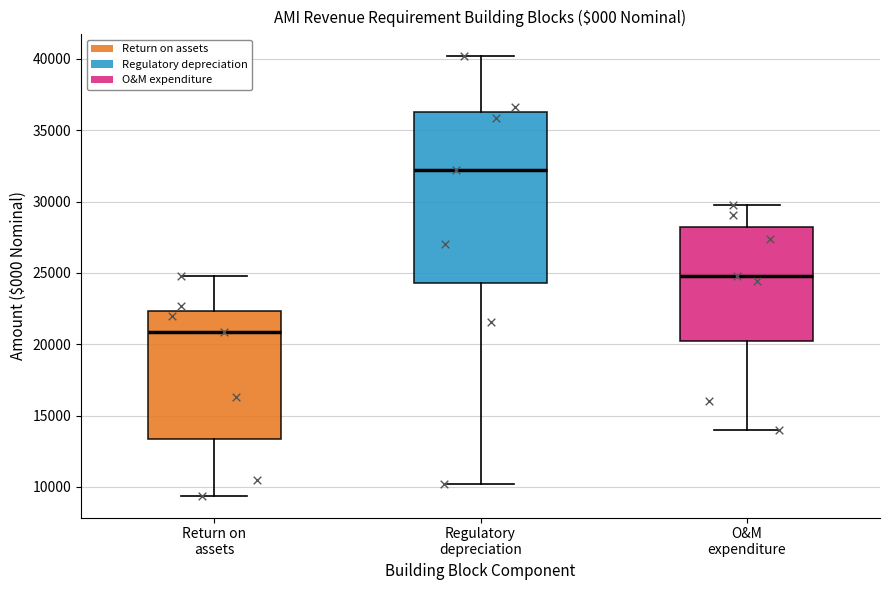

Reading left to right, transcribe this box plot: for each box, give where its median line is, the range the box spans, and where its two whiskers end, as read against the y-axis. The values are not printed on the chart, so give them approximately, as read against the axis.

Return on assets: median 21000, box 13500 to 22500, whiskers 9500 to 25000
Regulatory depreciation: median 32000, box 24500 to 36500, whiskers 10000 to 40000
O&M expenditure: median 25000, box 20000 to 28000, whiskers 14000 to 30000